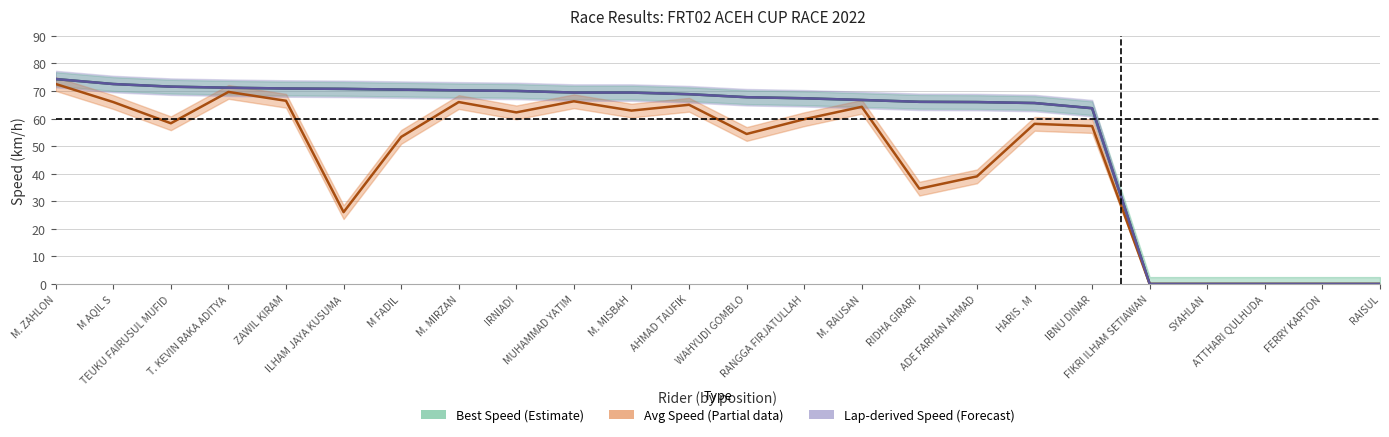

Reading left to right, extract all data points from this chart.

Best Speed (Estimate): 74.4	72.5	71.6	71.2	70.9	70.8	70.5	70.3	70.0	69.5	69.5	68.9	67.8	67.4	66.8	66.1	66.0	65.7	63.8	0.0	0.0	0.0	0.0	0.0
Avg Speed (Partial): 72.6	66.0	58.3	69.7	66.5	26.1	53.4	66.0	62.3	66.3	62.9	65.0	54.4	59.8	64.3	34.6	39.0	58.1	57.3	0.0	0.0	0.0	0.0	0.0
Lap-derived Speed (Forecast): 74.4	72.5	71.6	71.2	70.9	70.8	70.5	70.3	70.0	69.5	69.5	68.9	67.8	67.4	66.8	66.1	66.0	65.7	63.8	0.0	0.0	0.0	0.0	0.0